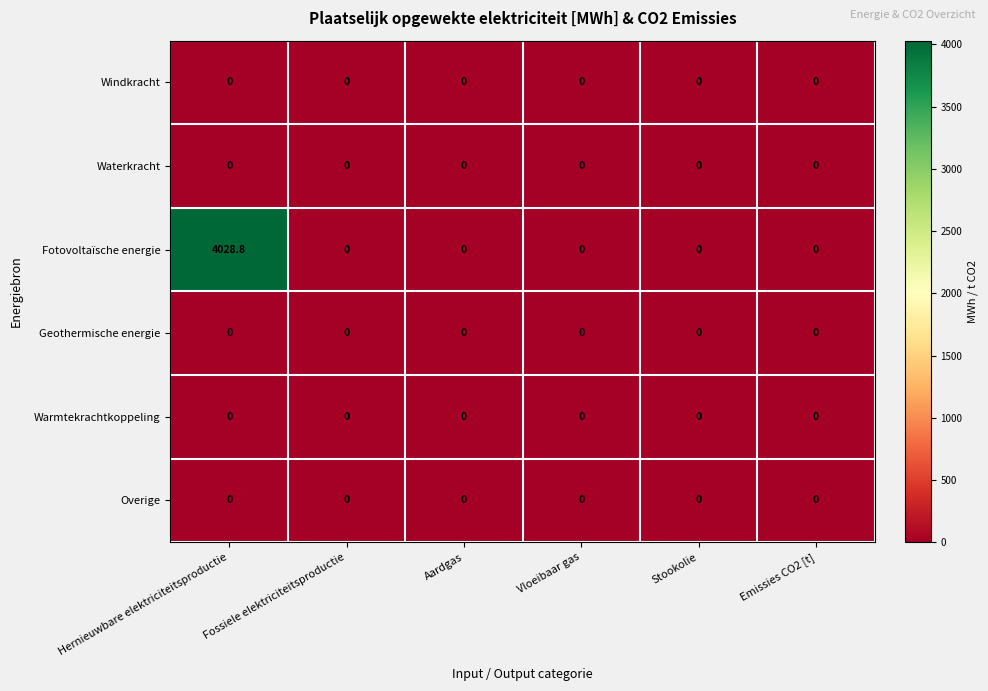

The value of Windkracht at Vloeibaar gas is 0.0. True or false?

True